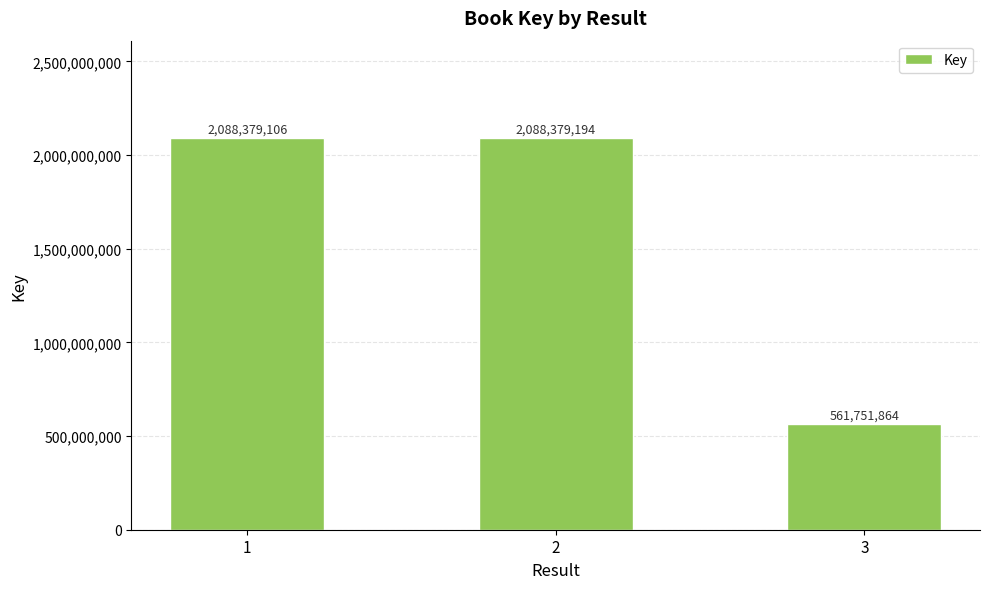

Reading right to left, what are all the values shown in this chart?

561751864	2088379194	2088379106